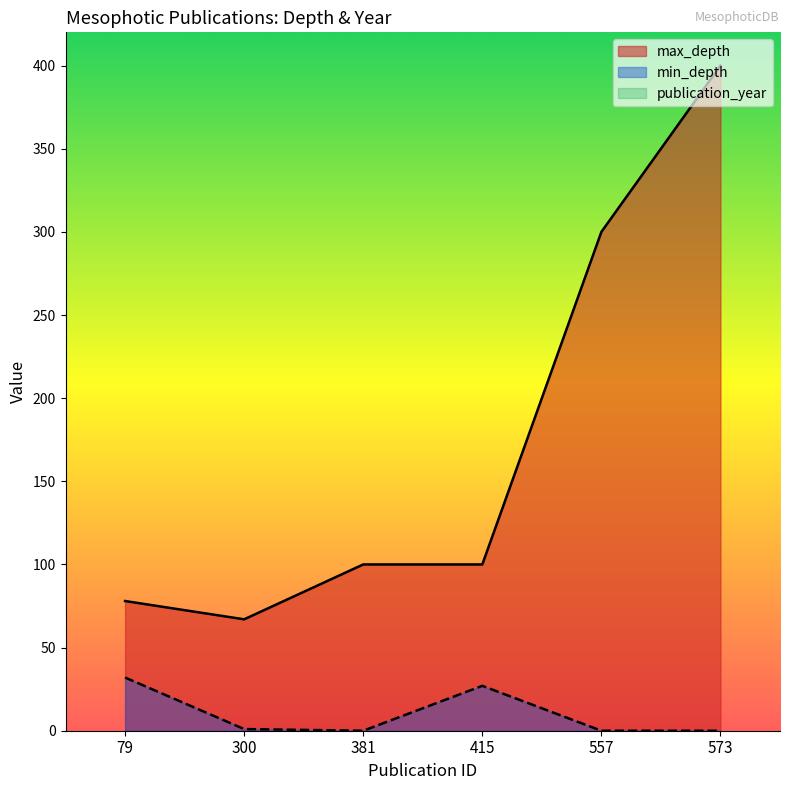

Does the chart have visible grid lines?

No